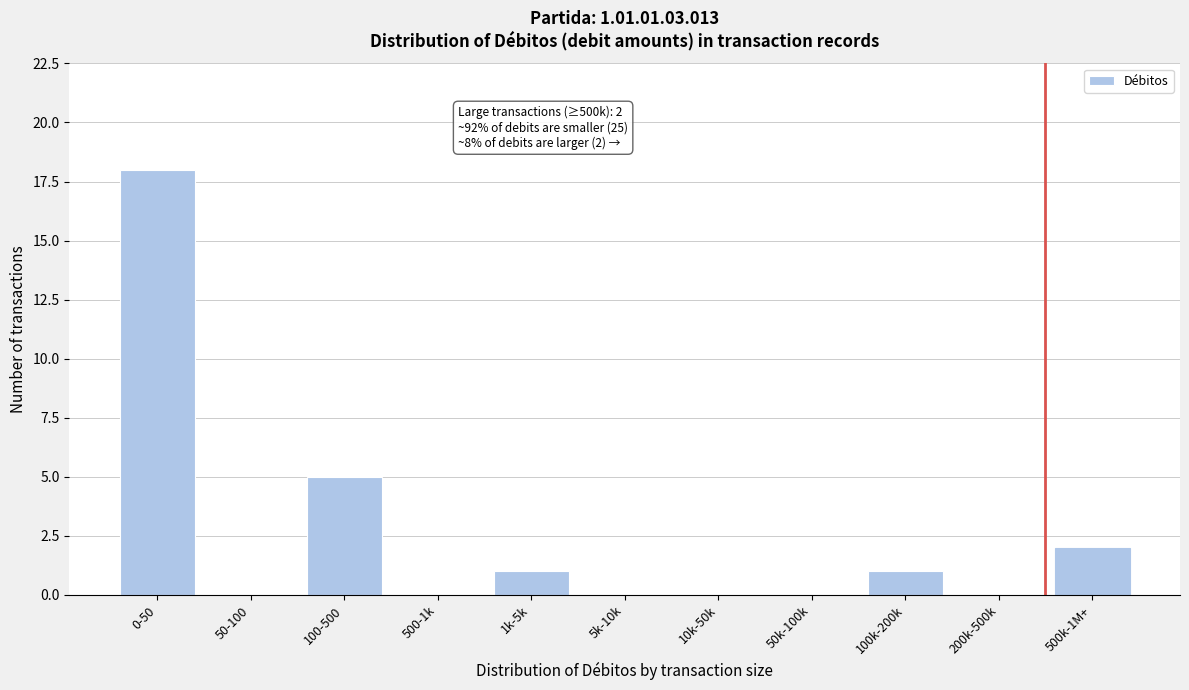

Reading left to right, transcribe all the data shown in this chart.

0-50=18	50-100=0	100-500=5	500-1k=0	1k-5k=1	5k-10k=0	10k-50k=0	50k-100k=0	100k-200k=1	200k-500k=0	500k-1M+=2